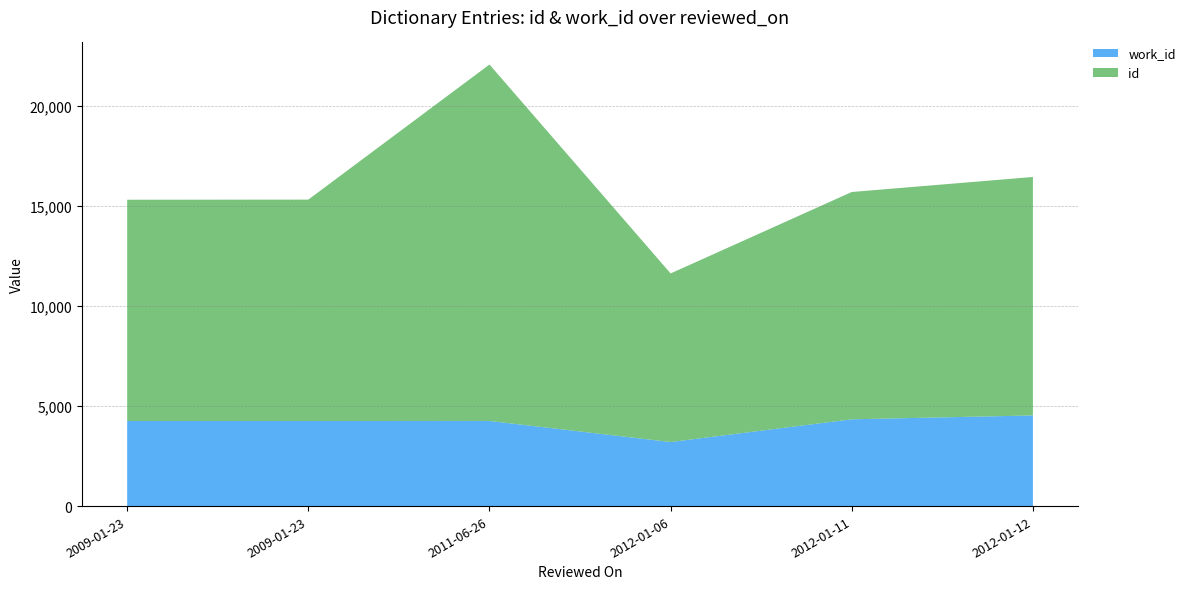

Reading left to right, transcribe all the data shown in this chart.

id: 2009-01-23=11063	2009-01-23=11069	2011-06-26=17819	2012-01-06=8428	2012-01-11=11364	2012-01-12=11922
work_id: 2009-01-23=4253	2009-01-23=4253	2011-06-26=4257	2012-01-06=3203	2012-01-11=4339	2012-01-12=4532